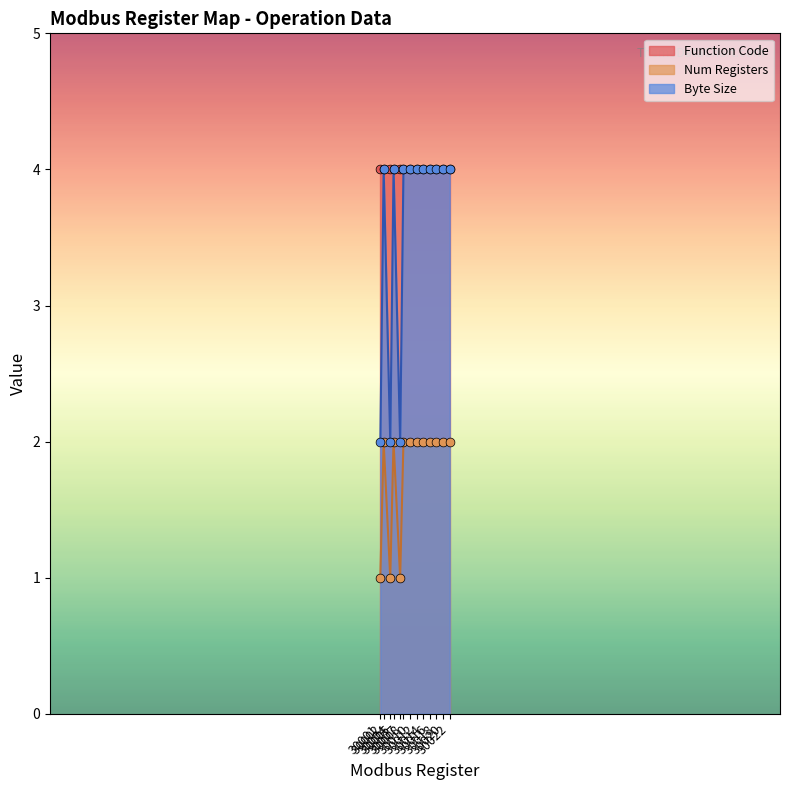

At which category is the sum across all series the highest?

30002